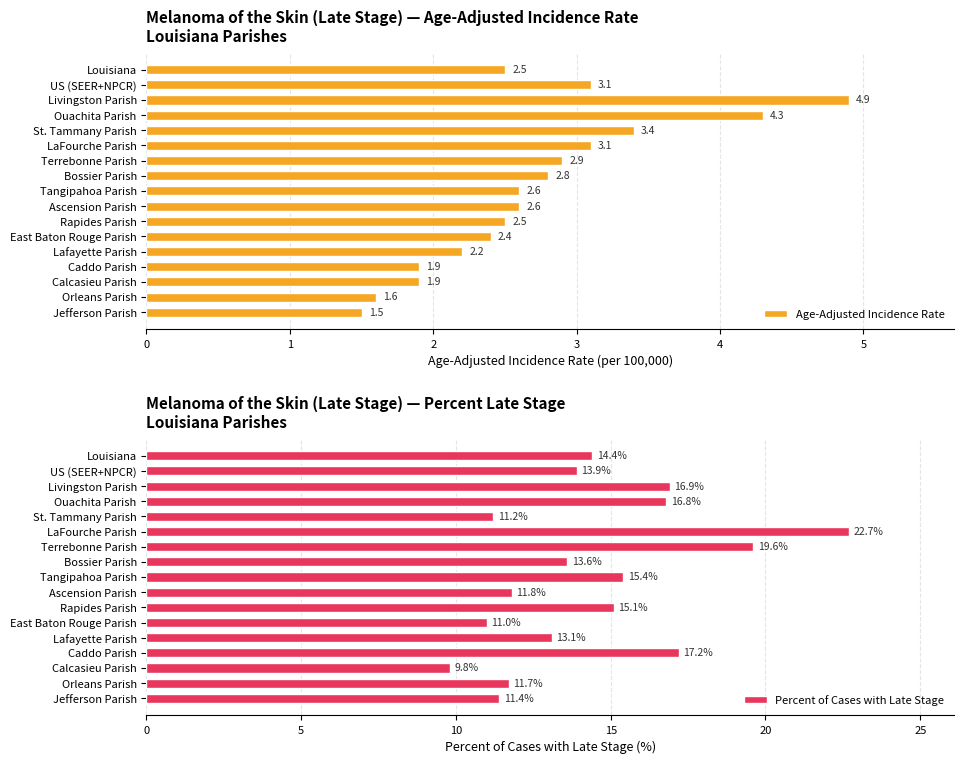

The value of Percent of Cases with Late Stage at US (SEER+NPCR) is 13.9. True or false?

True